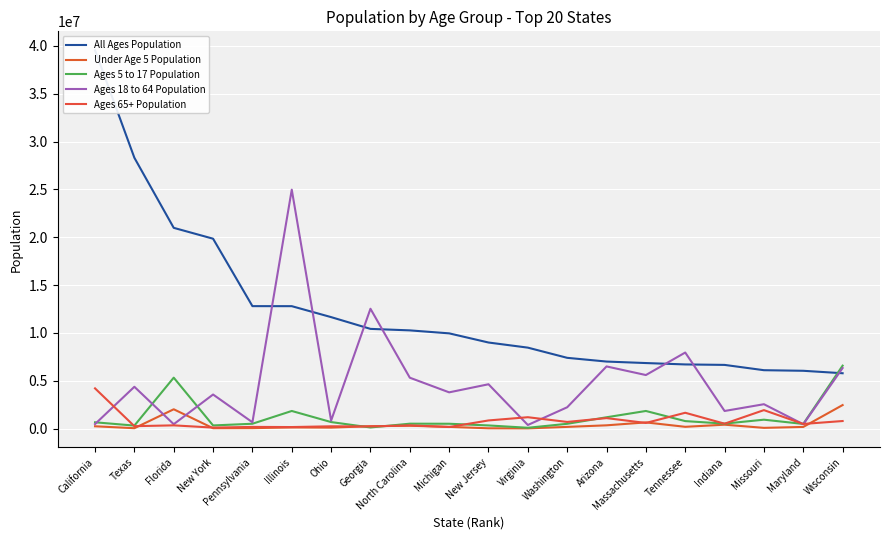

Is this an area chart (filled region under the line)?

No